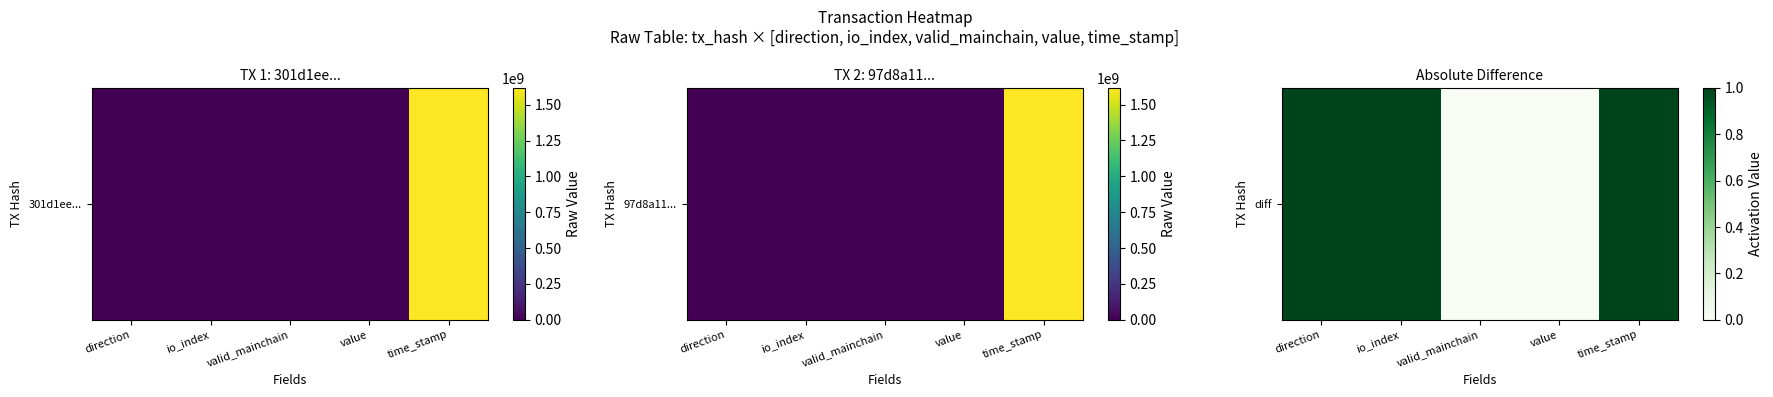

Is it true that the value at io_index is 2?

False